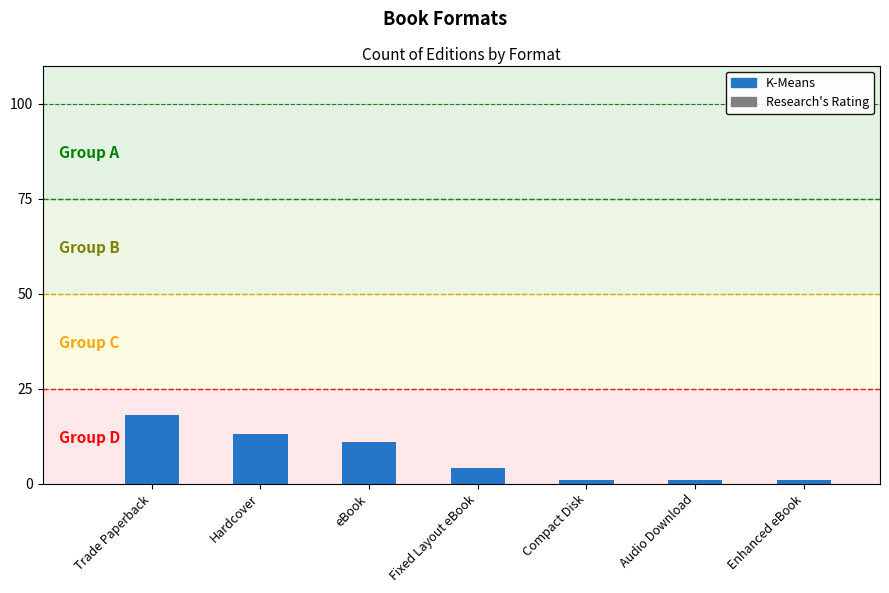

Where does the data first go above 4?

Trade Paperback